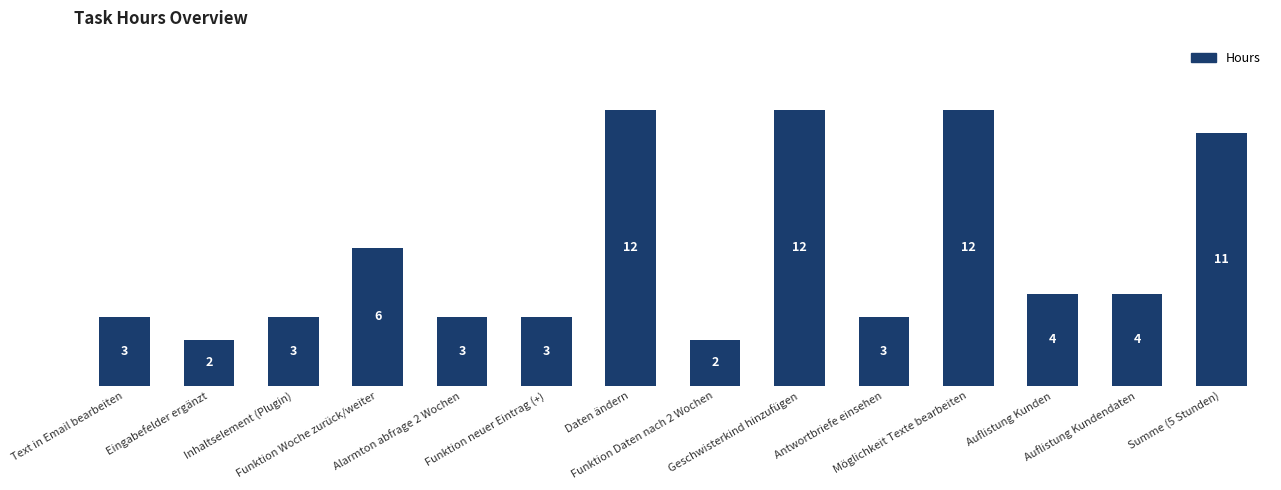

Does the chart contain stacked bars?

No